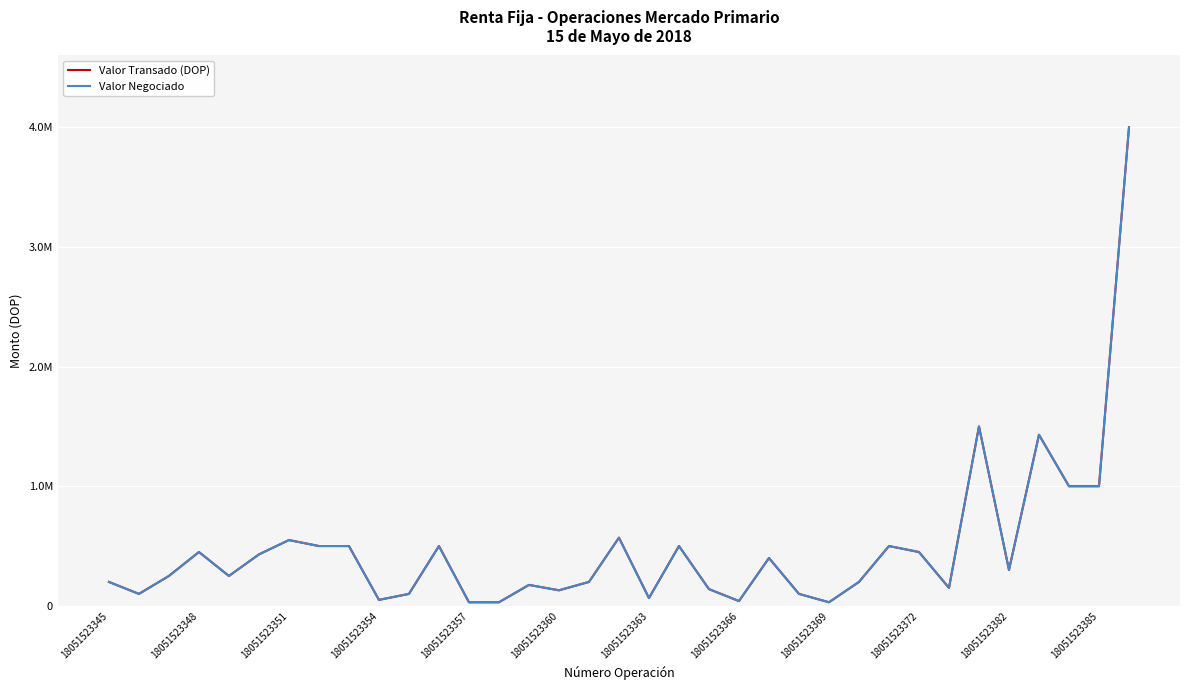

What are all the series names shown in the legend?

Valor Transado (DOP), Valor Negociado